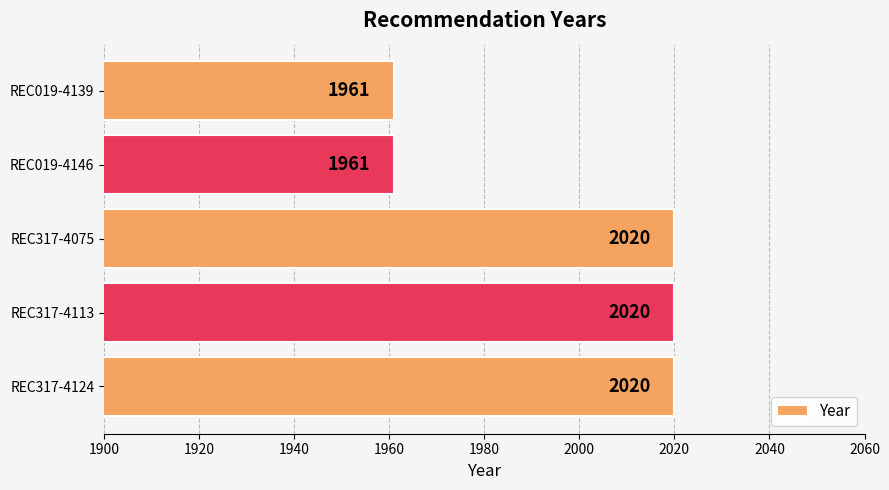

Are the bars grouped side by side (vs. stacked)?

No